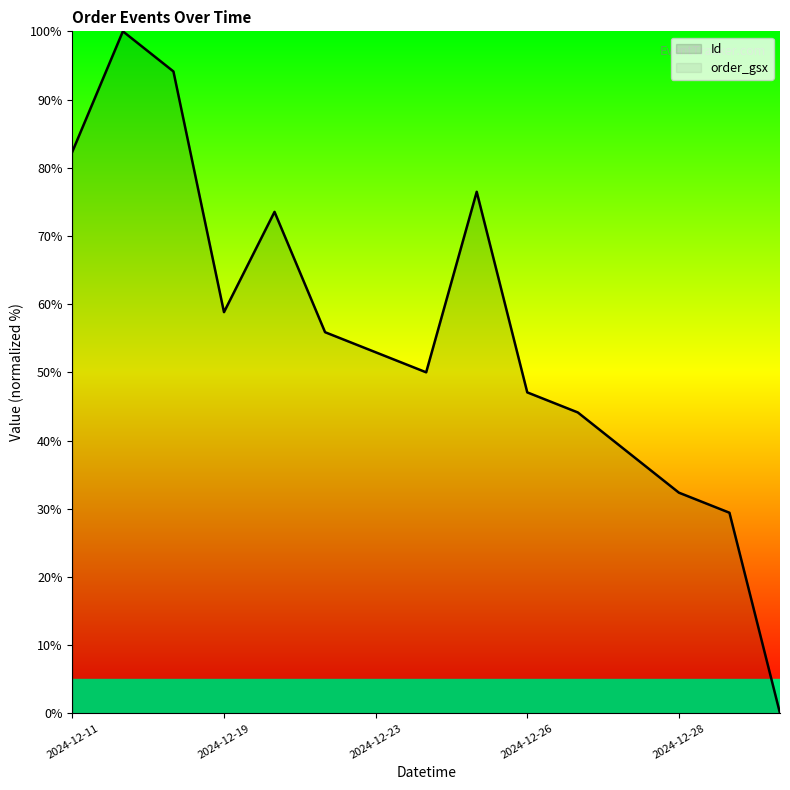

Count the number of categories in the chart.

15